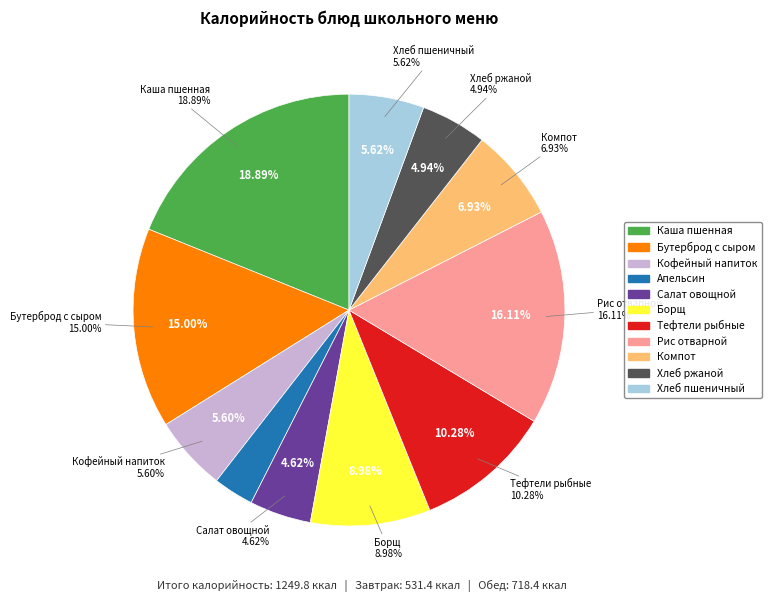

The Рис отварной slice represents 28% of the pie. True or false?

False